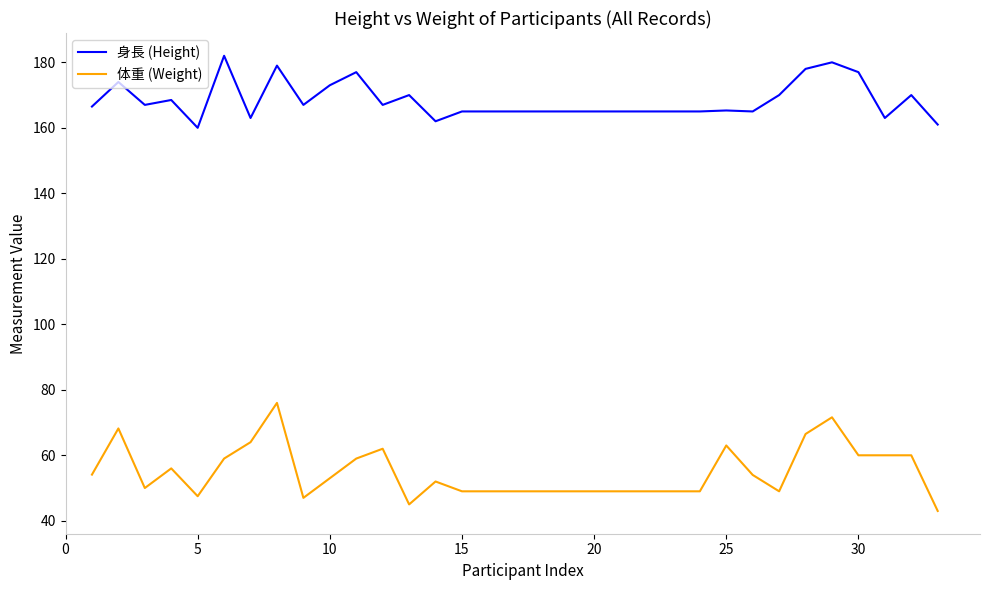

Is this an area chart (filled region under the line)?

No